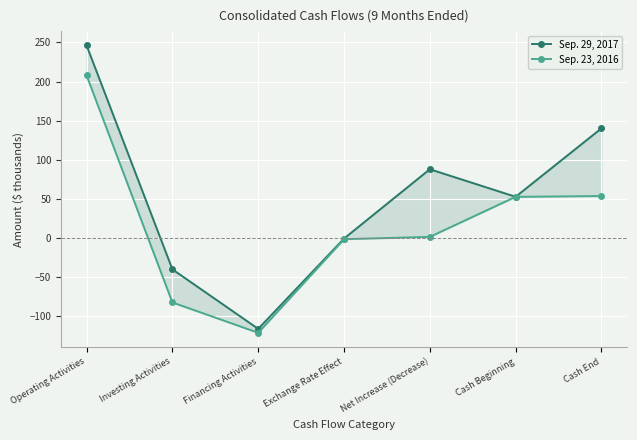

At which category is the sum across all series the highest?

Operating Activities